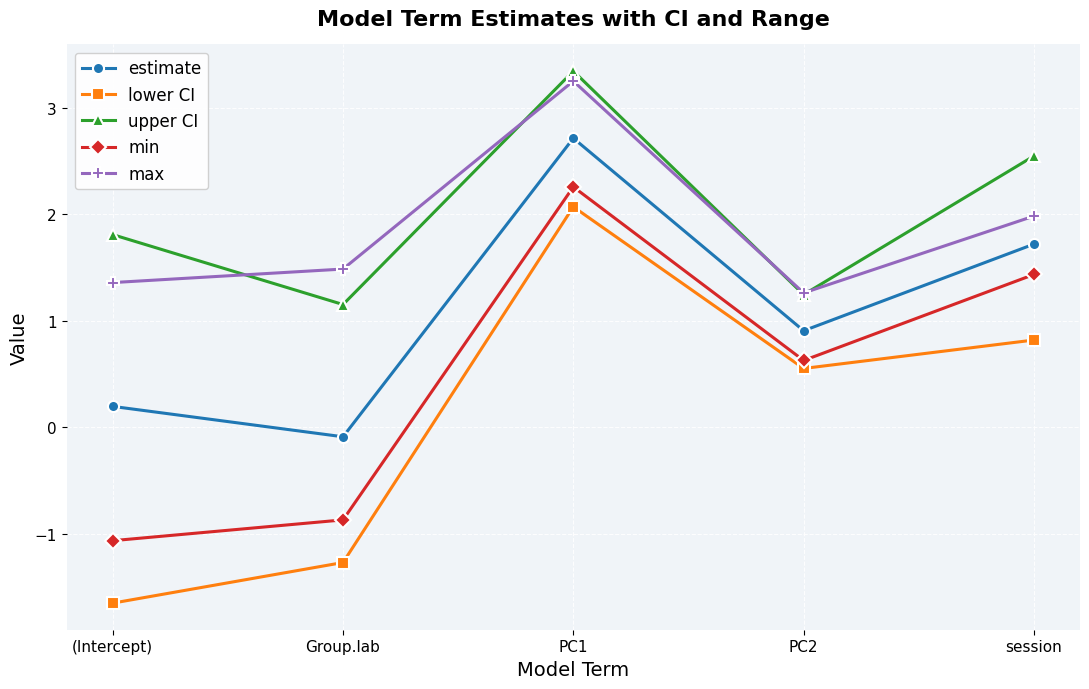

True or false: max and estimate cross at least once.

False